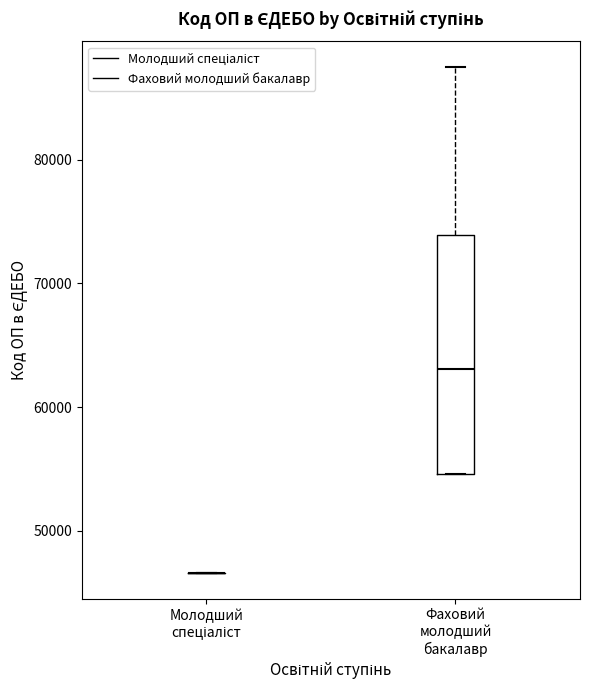

Comparing the boxes themselves (not the whiskers), which one is the tallest?

Фаховий молодший бакалавр